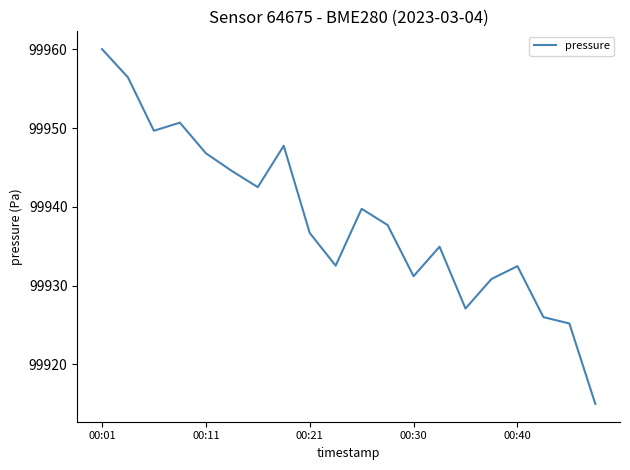

What is the sum of all values?

1998767.8